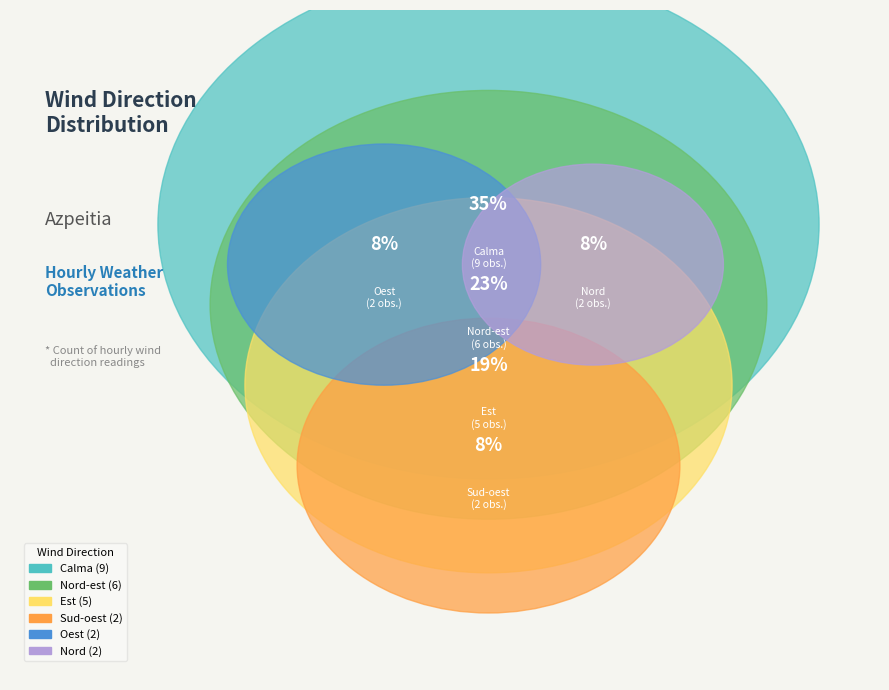

How many segments does this pie chart have?

6